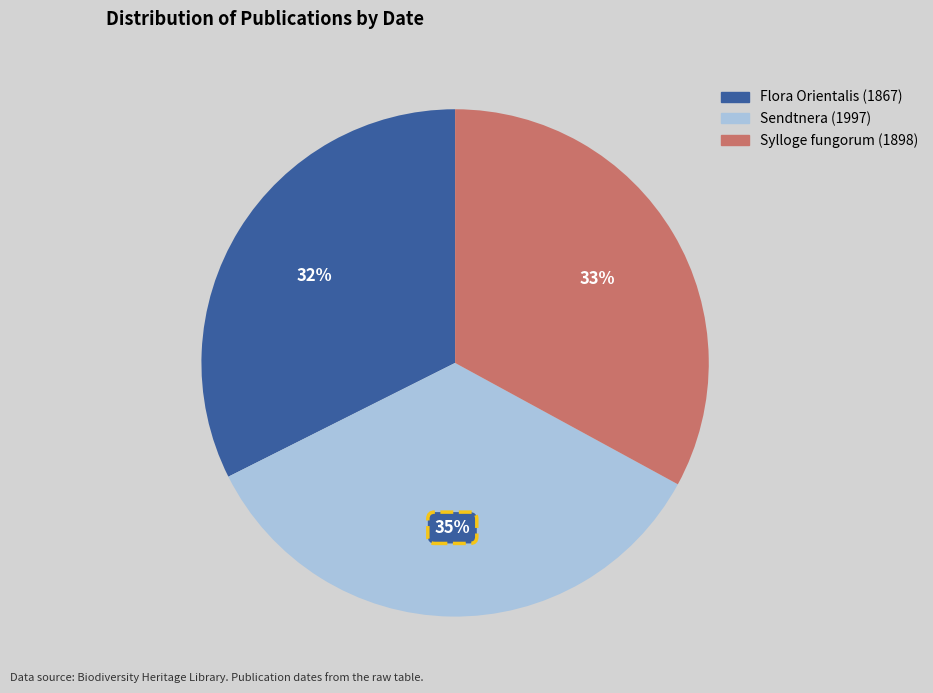

Which category has the biggest portion of the pie?

Sendtnera (1997)